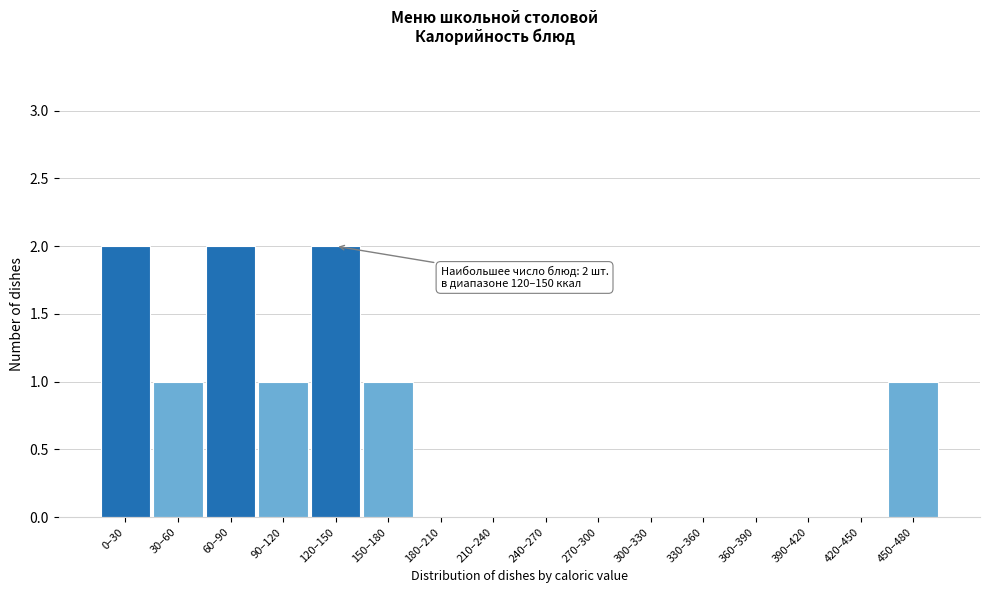

Reading right to left, extract all data points from this chart.

450–480=1	420–450=0	390–420=0	360–390=0	330–360=0	300–330=0	270–300=0	240–270=0	210–240=0	180–210=0	150–180=1	120–150=2	90–120=1	60–90=2	30–60=1	0–30=2